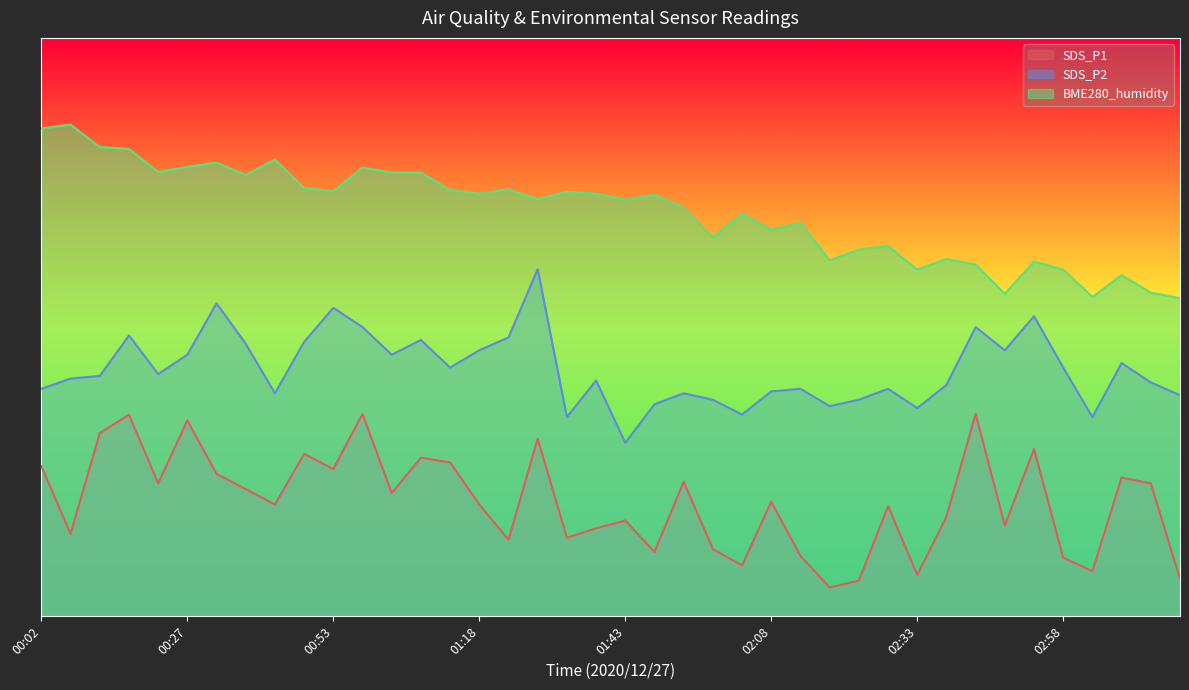

The SDS_P2 series shows 14.1 at 02:03. True or false?

False